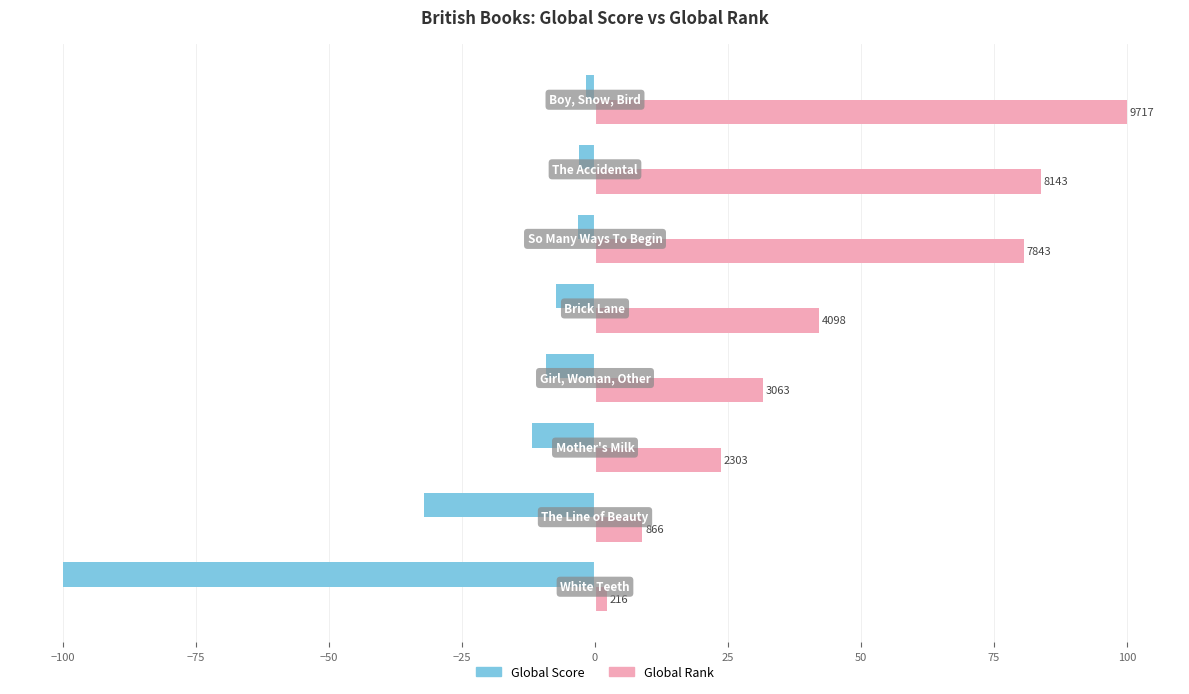

What are all the series names shown in the legend?

Global Score, Global Rank